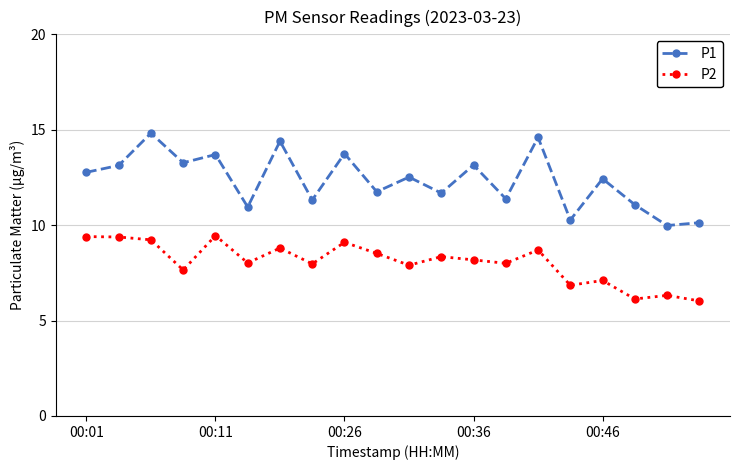

Rank the series by their maximum value, from highest to lowest.

P1, P2